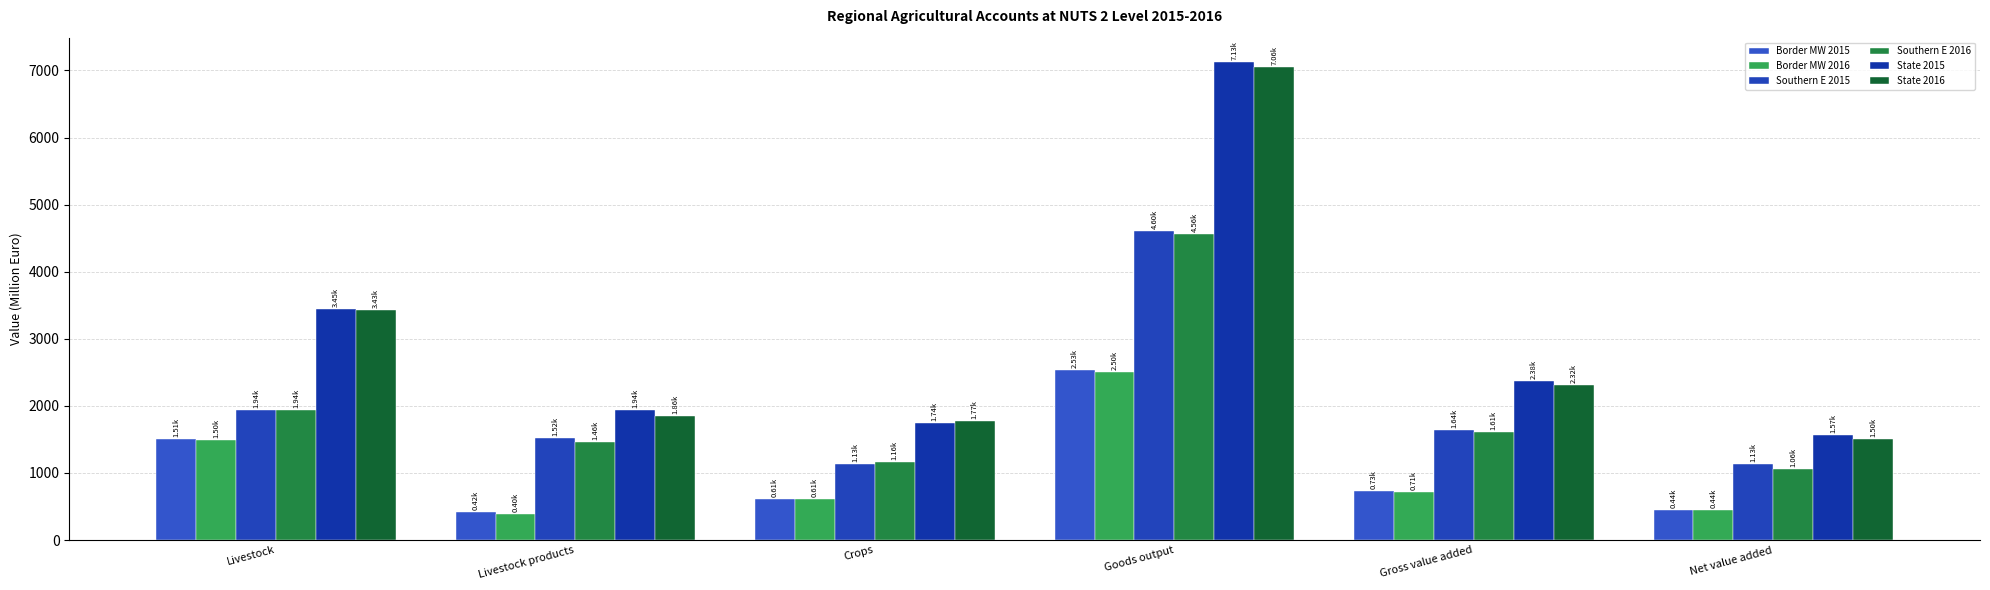

How many groups of bars are there?

6